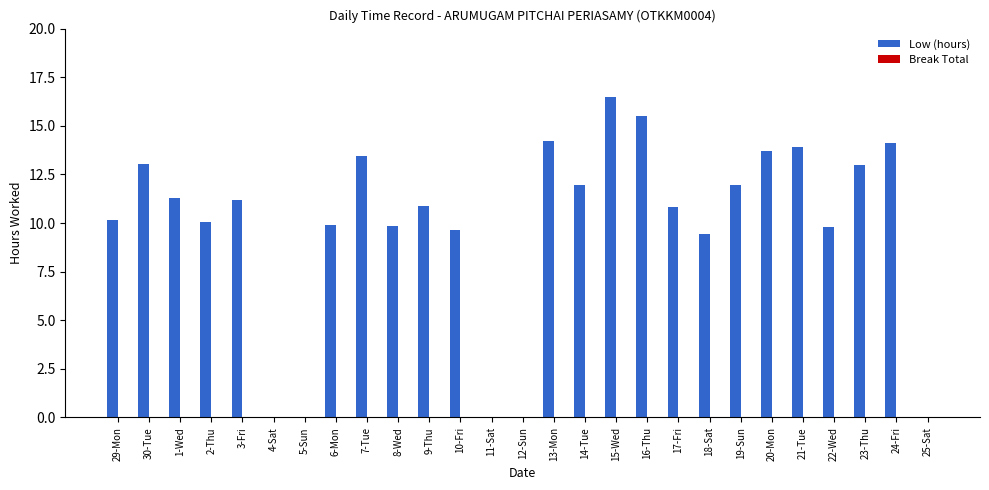

What is the sum of all values?

264.3